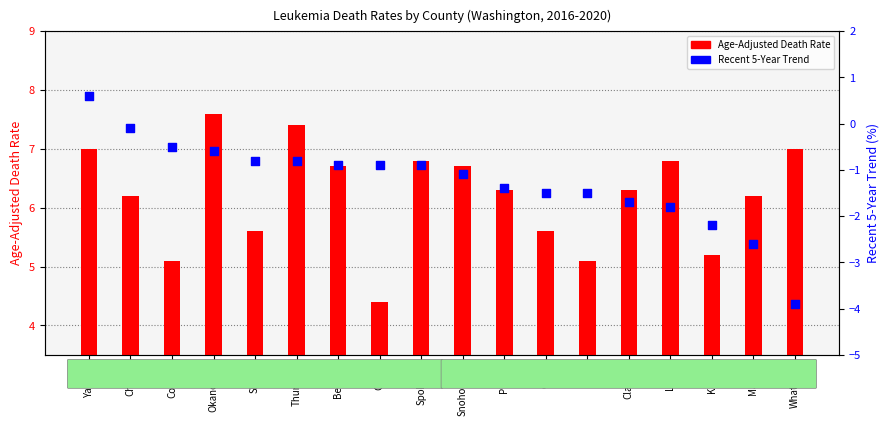

Which series contains the highest Y value?

Age-Adjusted Death Rate